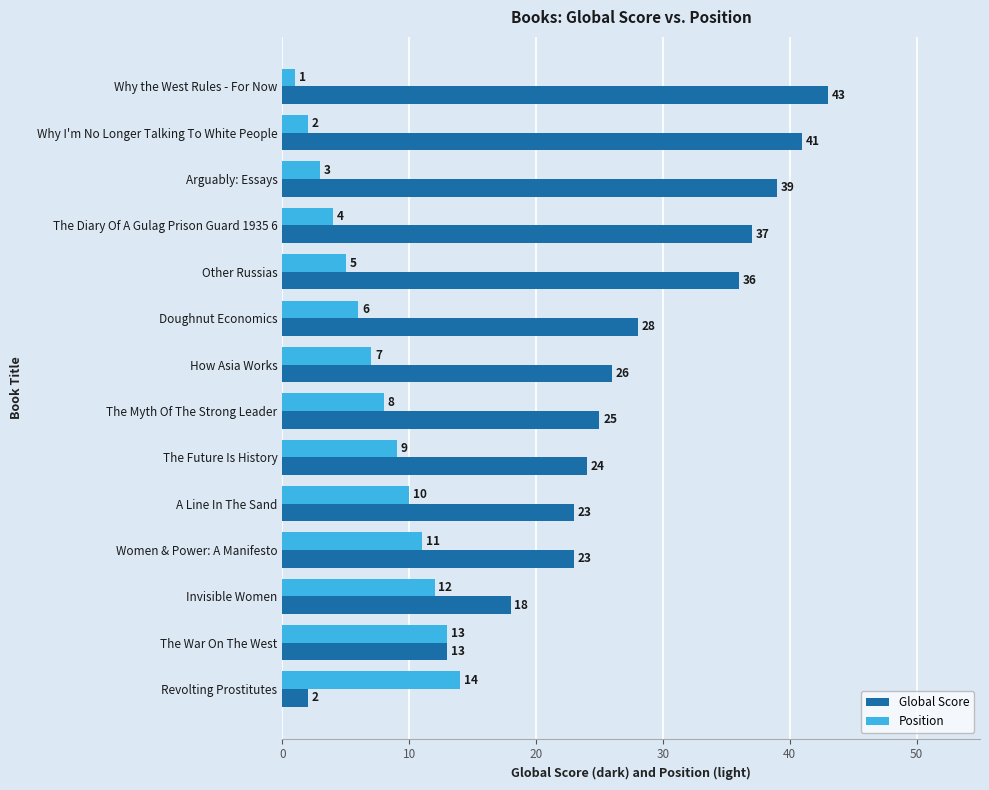

What is the difference between the maximum and minimum values in the Global Score series?

41